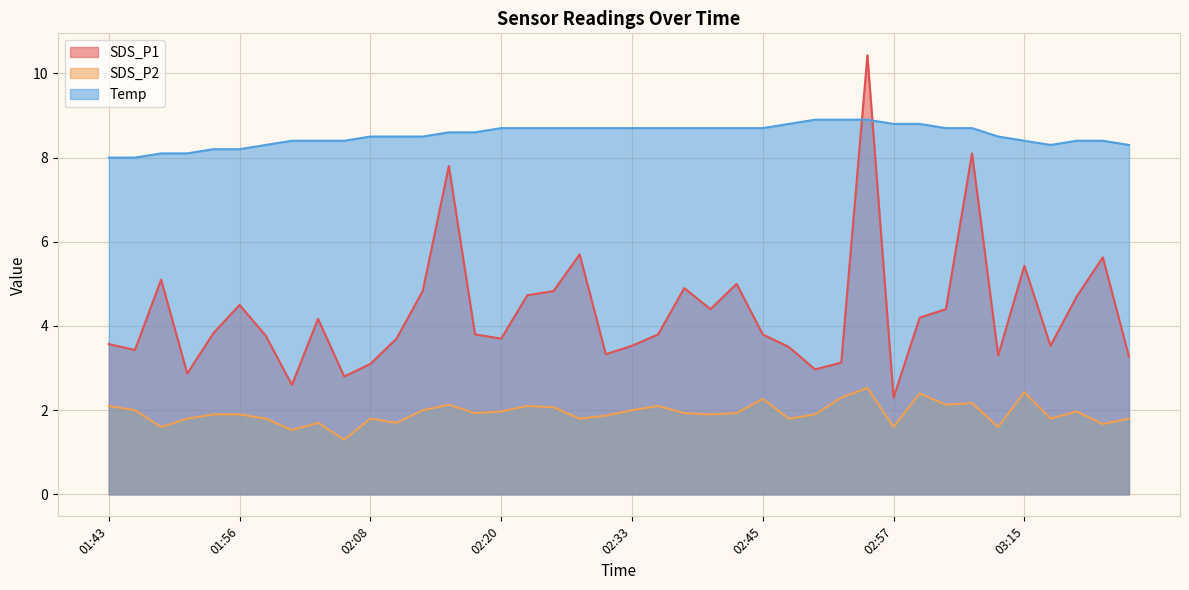

The Temp series shows 8.8 at 03:00. True or false?

True